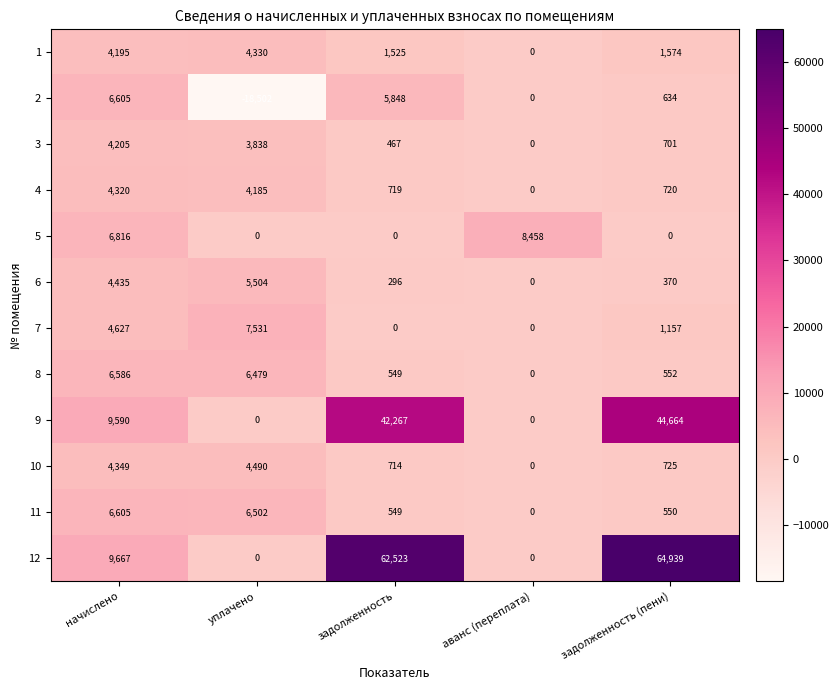

What is the difference between the highest and lowest values at задолженность (пени)?

64939